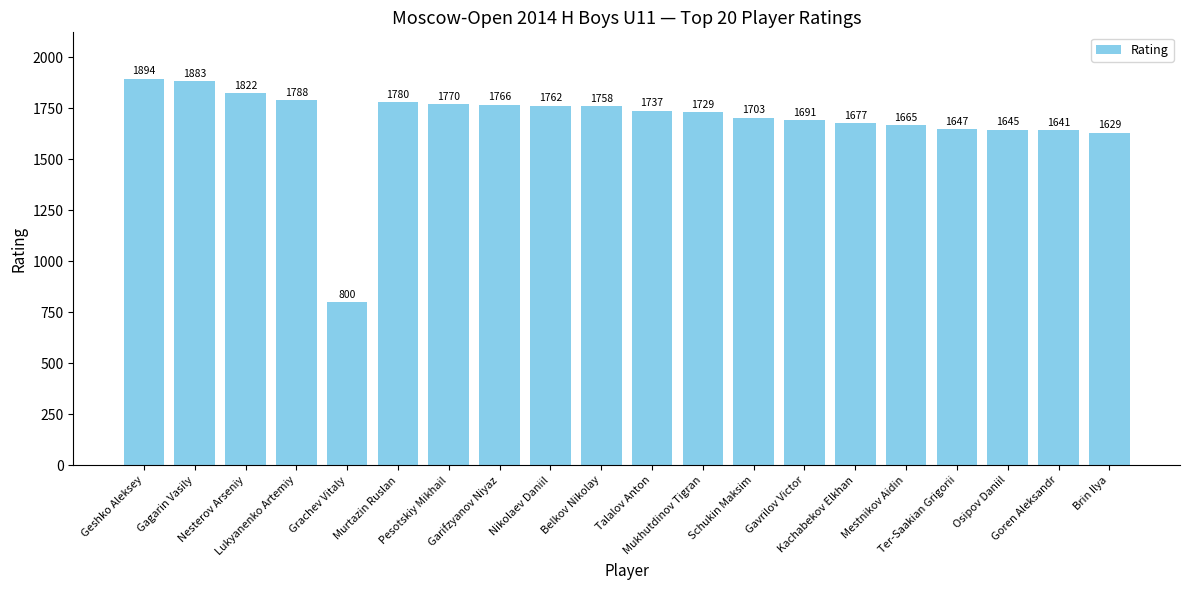

At which label does the data first exceed 1737?

Geshko Aleksey